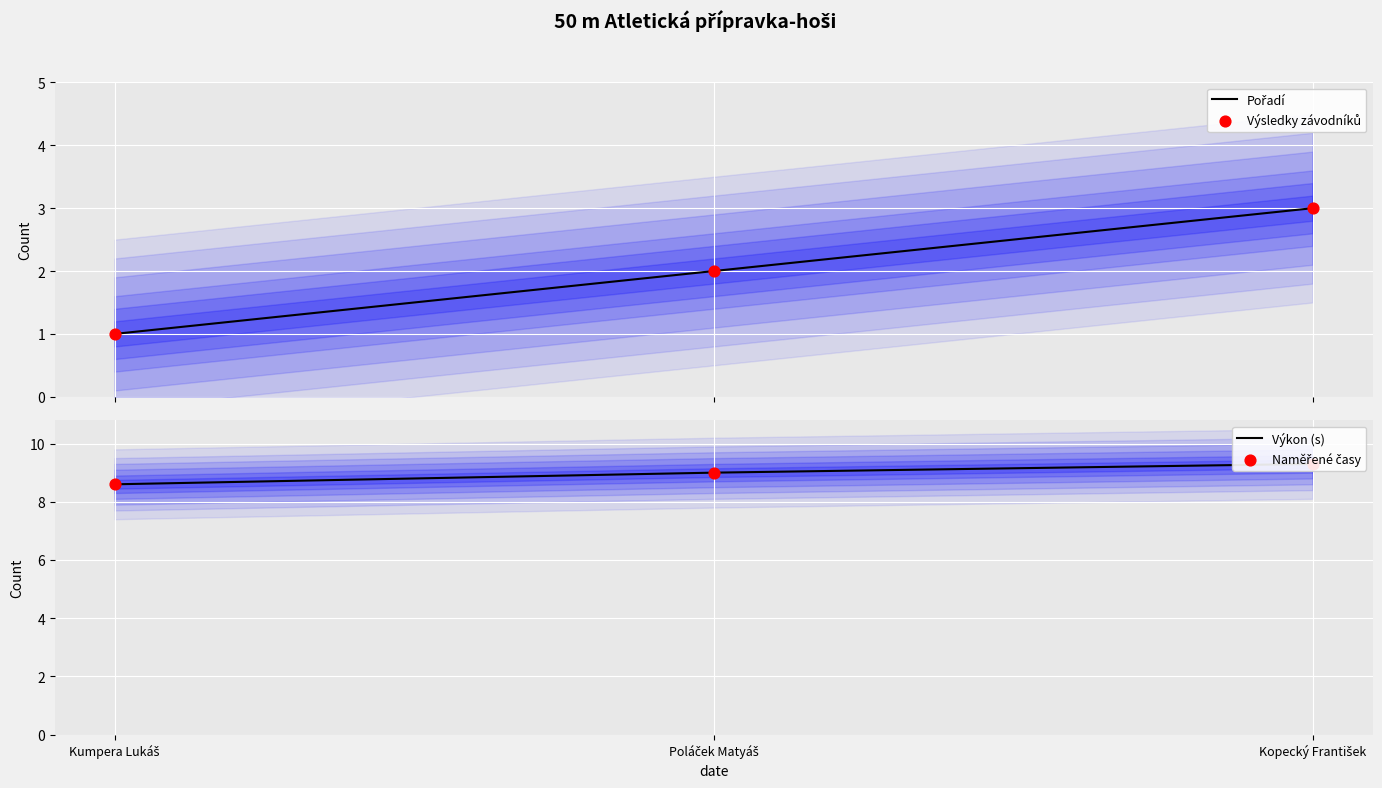

Which series contains the lowest Y value?

Pořadí